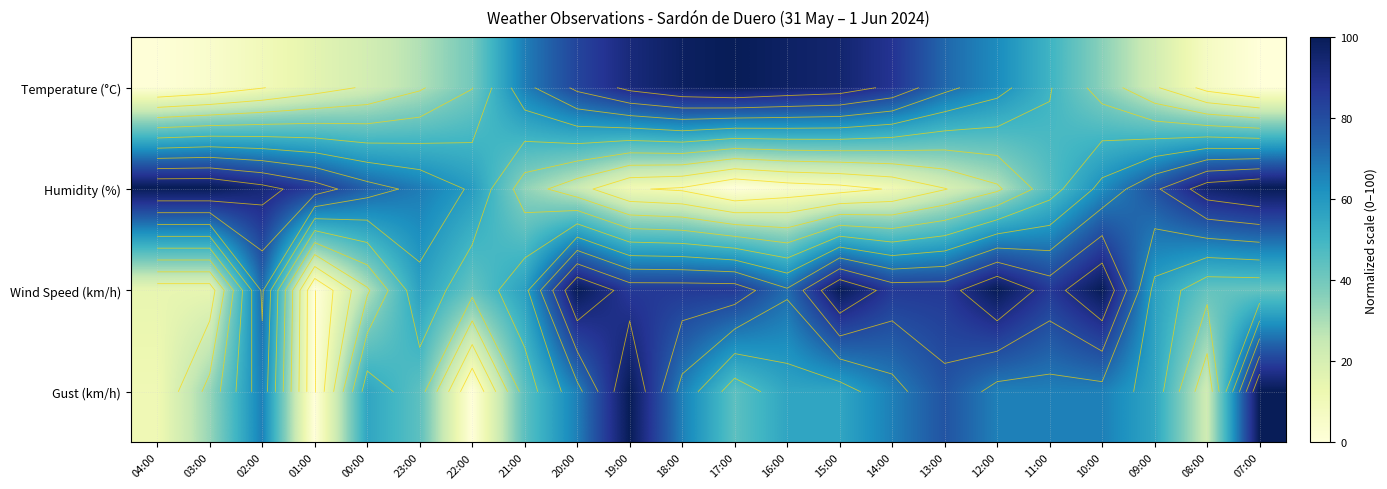

Is the value of Temperature (°C) at 10:00 greater than the value of Gust (km/h) at 10:00?

No